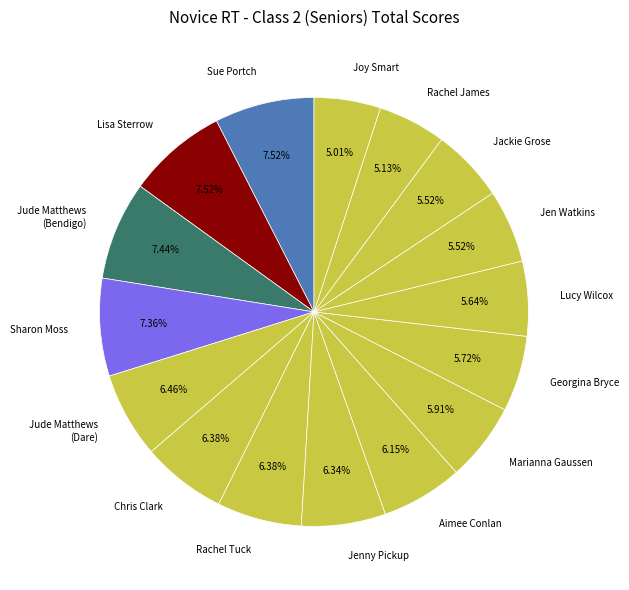

Count the number of slices in the pie.

16